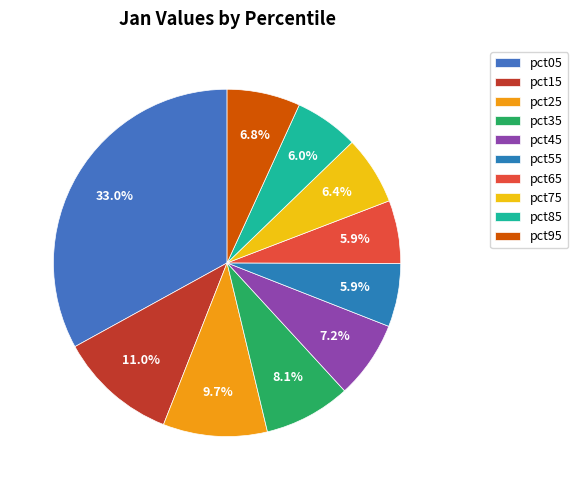

Rank the categories by value from lowest to highest.

pct65, pct55, pct85, pct75, pct95, pct45, pct35, pct25, pct15, pct05